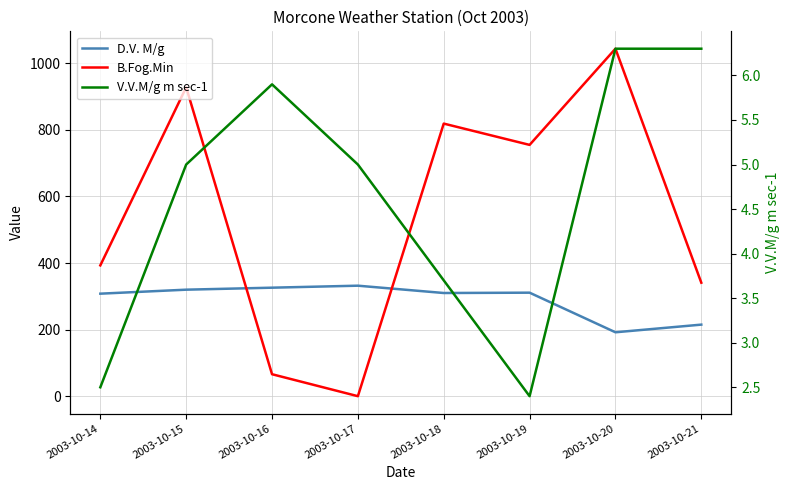

How many interior local peaks does the V.V.M/g m sec-1 series have?

1